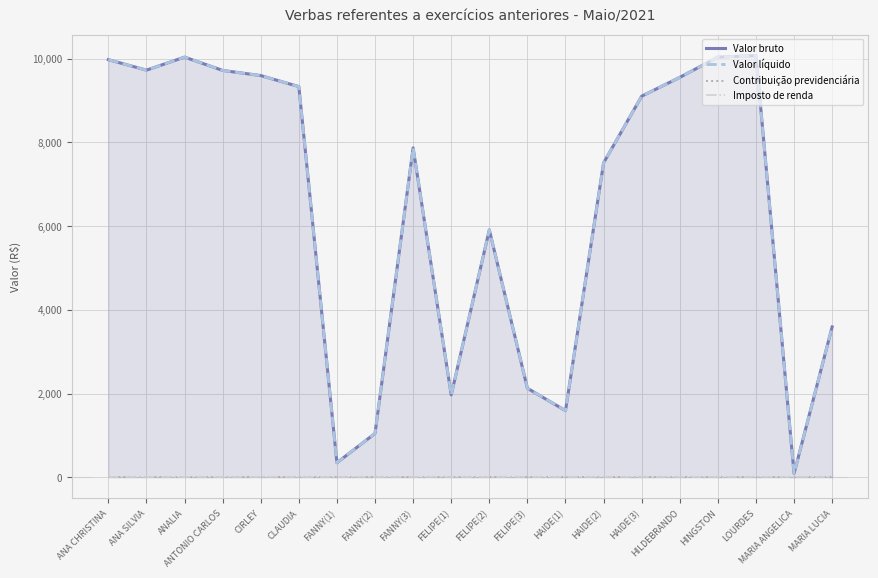

How many data points in Valor bruto are less than 9104?

10